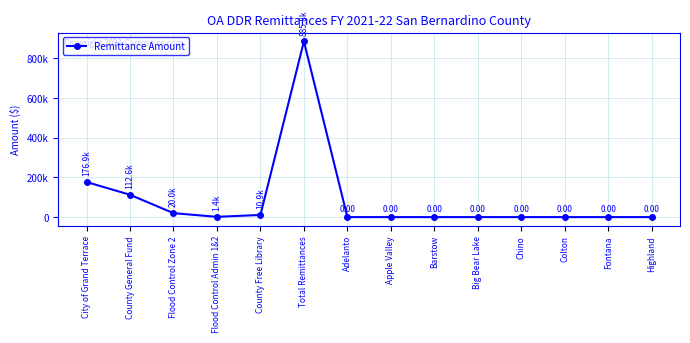

At which category does the data reach its first local peak?

Total Remittances